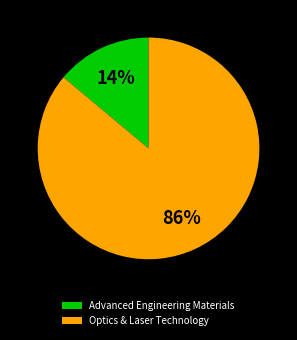

Rank the categories by value from highest to lowest.

Optics & Laser Technology, Advanced Engineering Materials